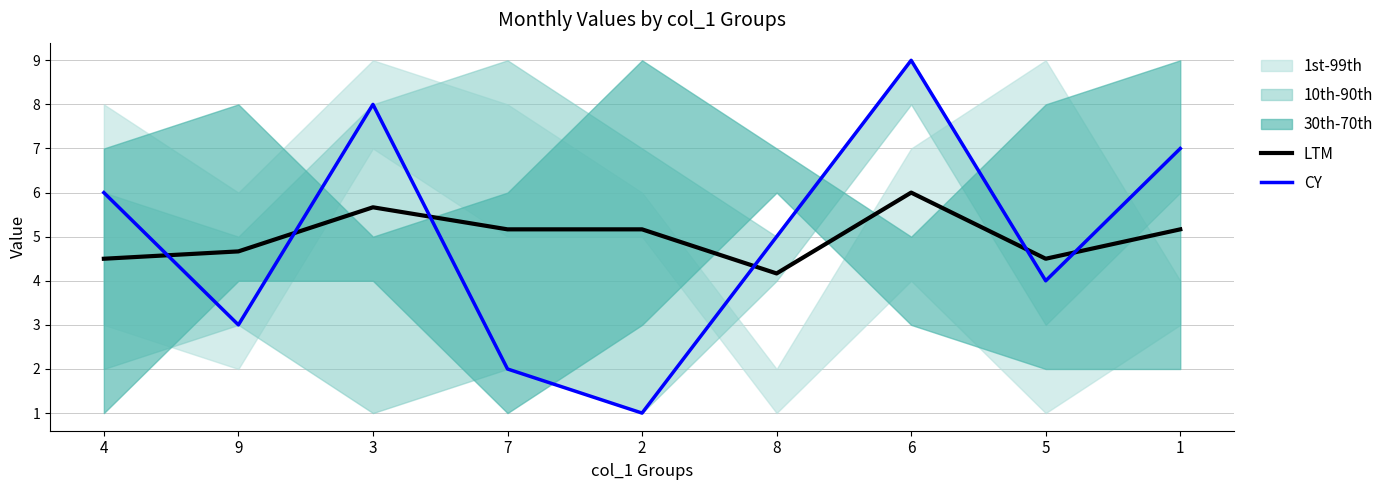

Reading left to right, list all the values displayed in this chart.

LTM: 4=4.5	9=4.7	3=5.7	7=5.2	2=5.2	8=4.2	6=6.0	5=4.5	1=5.2
CY: 4=6.0	9=3.0	3=8.0	7=2.0	2=1.0	8=5.0	6=9.0	5=4.0	1=7.0